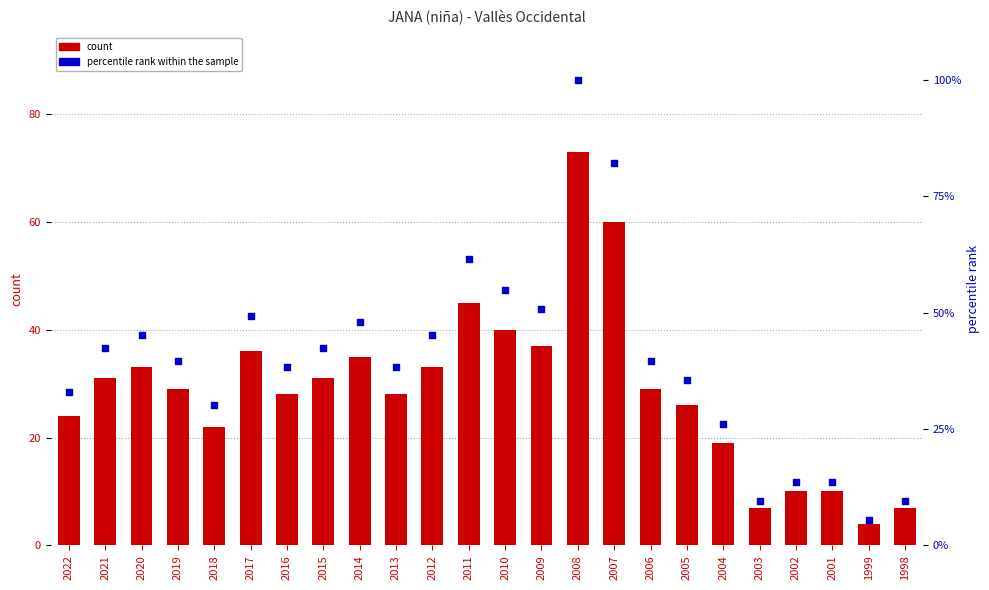

What are all the series names shown in the legend?

count, percentile rank within the sample